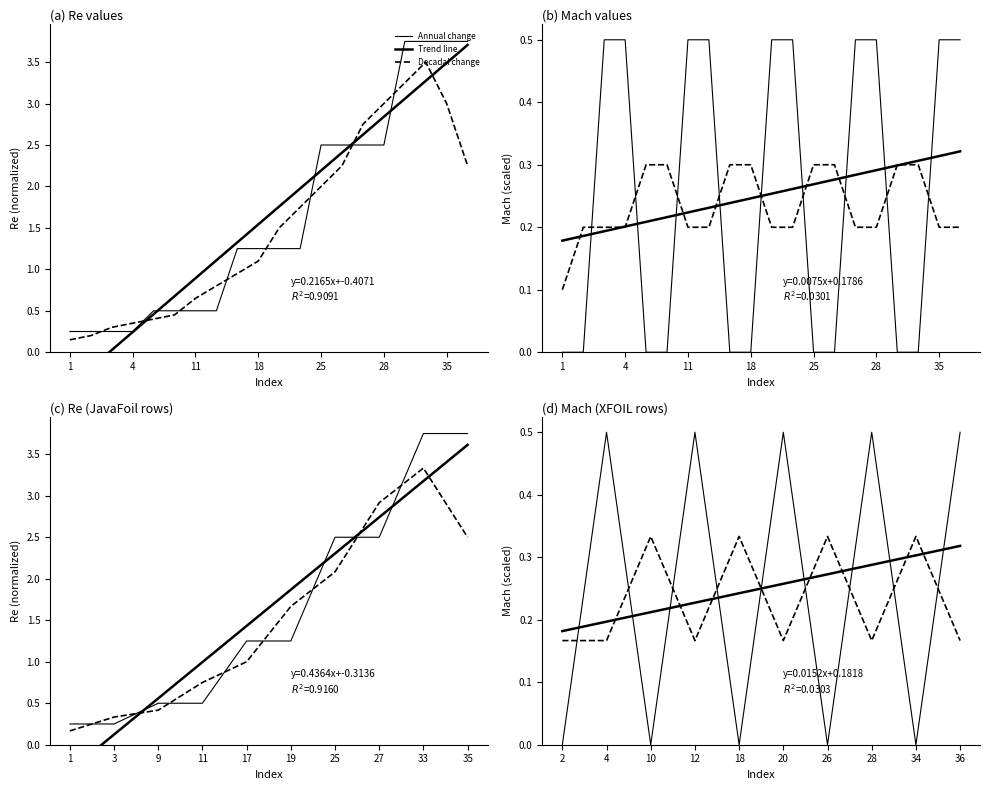

In Decadal change, how many points are lower than both neighbors (excluding endpoints)?

3